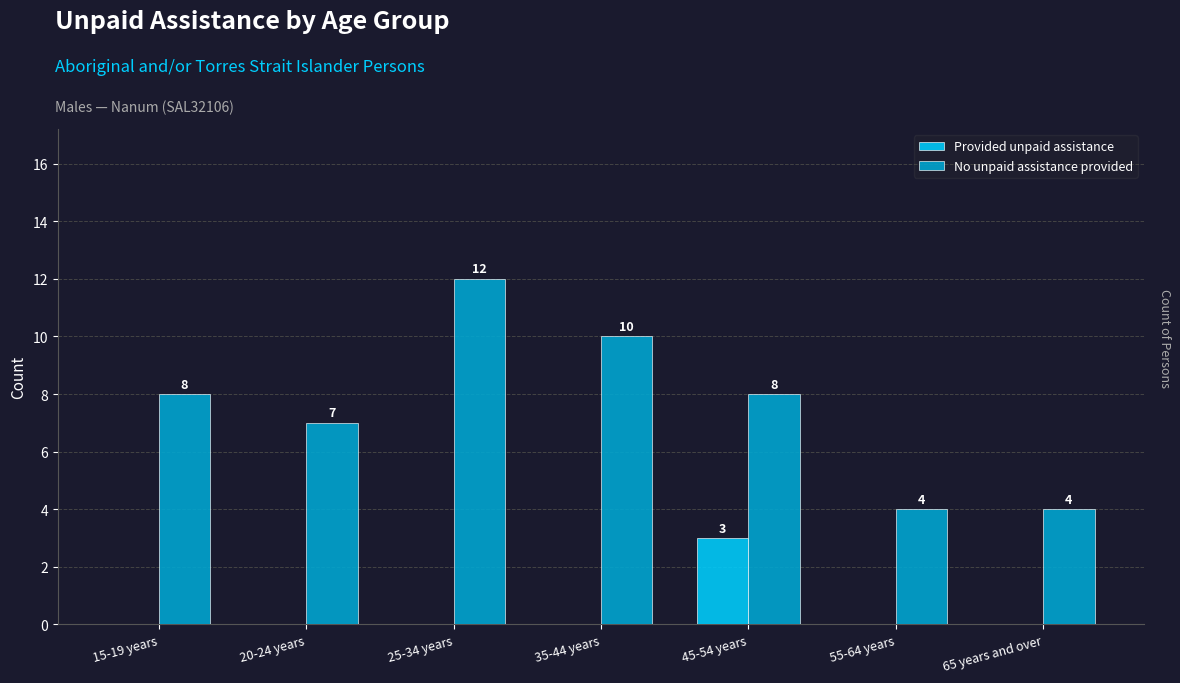

What is the sum of the Provided unpaid assistance values at 35-44 years and 45-54 years?

3